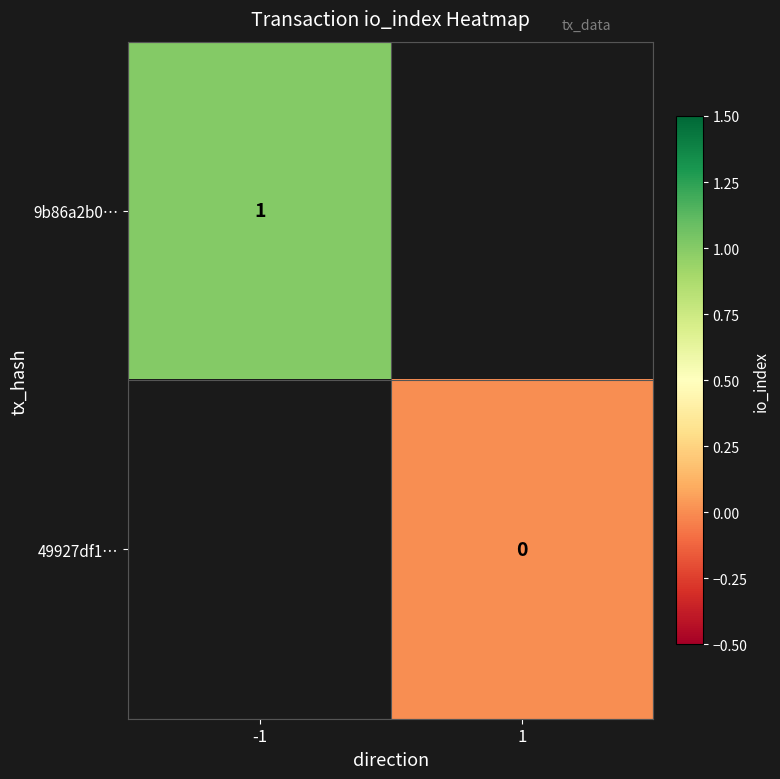

The value of 9b86a2b0… at -1 is 1. True or false?

True